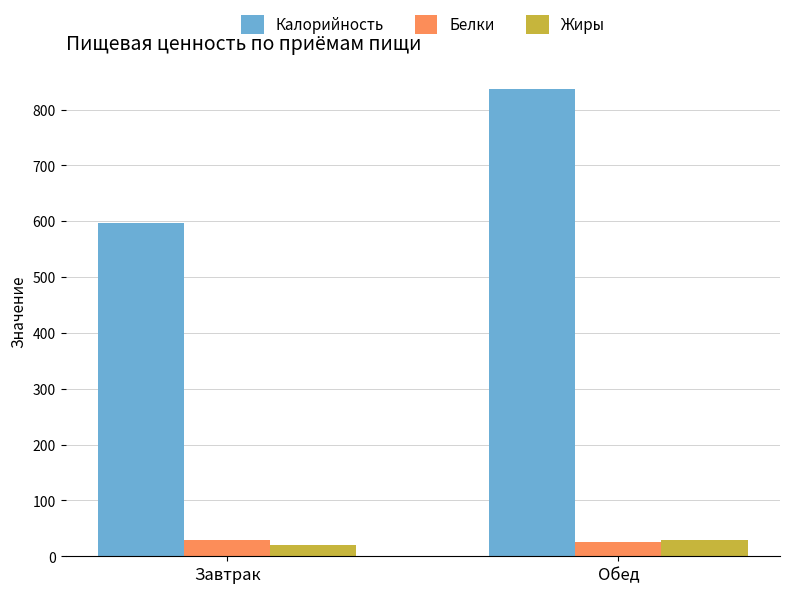

Read the Калорийность value at Обед.

837.1